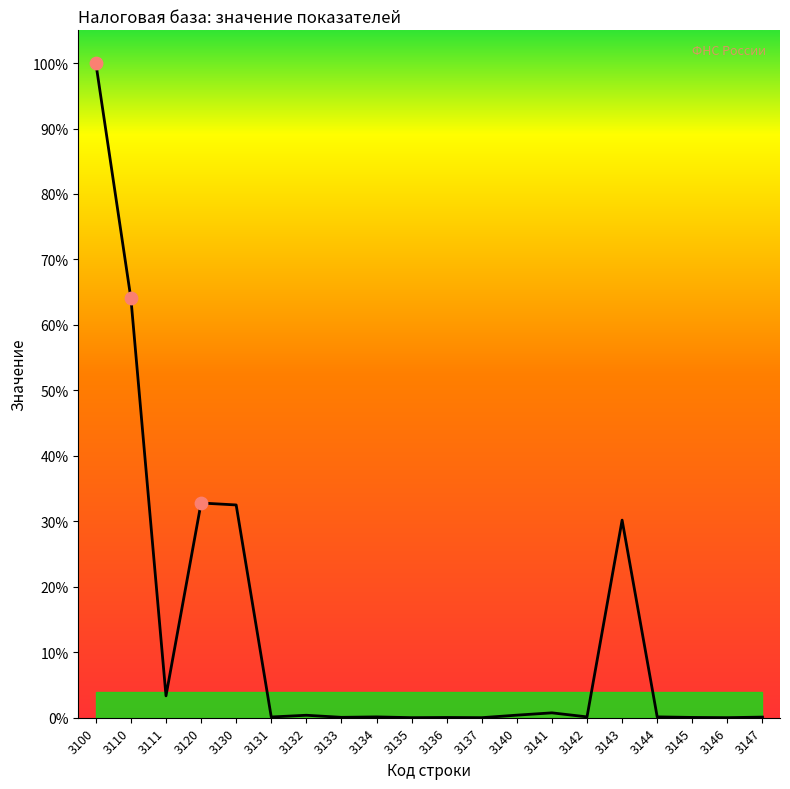

Between 3146 and 3131, which is larger?

3131